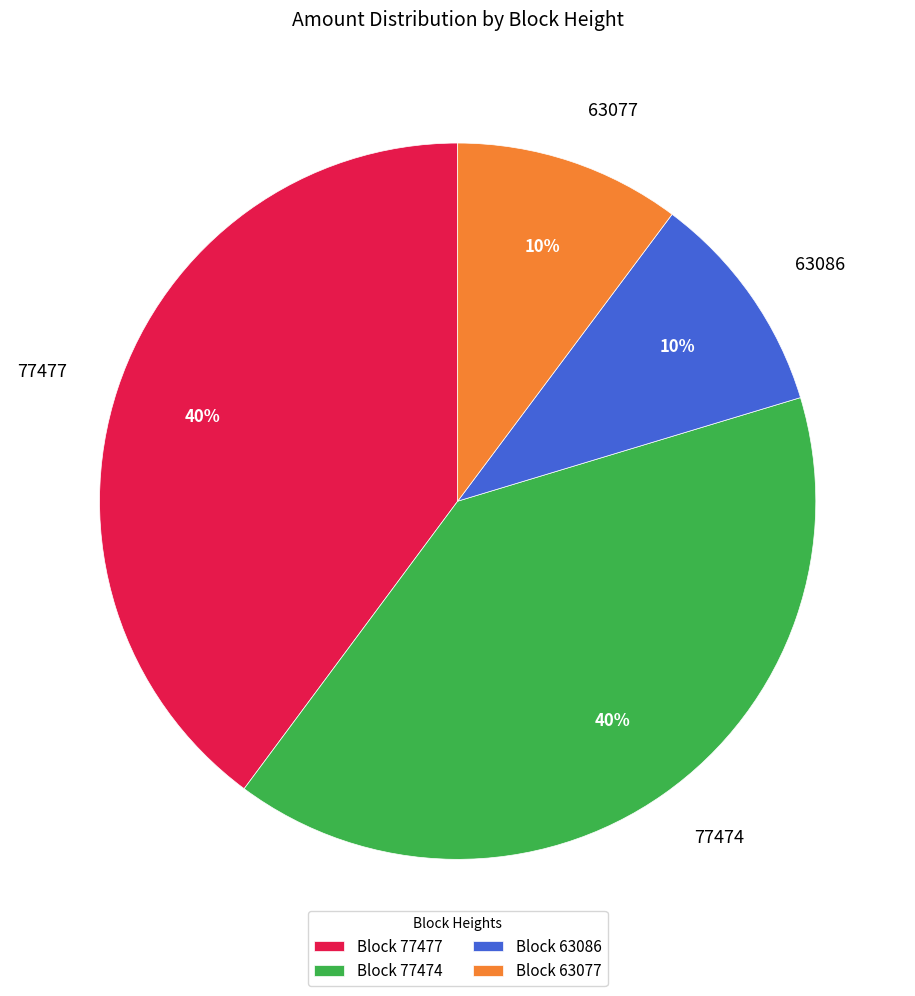

Combined, do 77477 and 77474 account for over 50%?

Yes